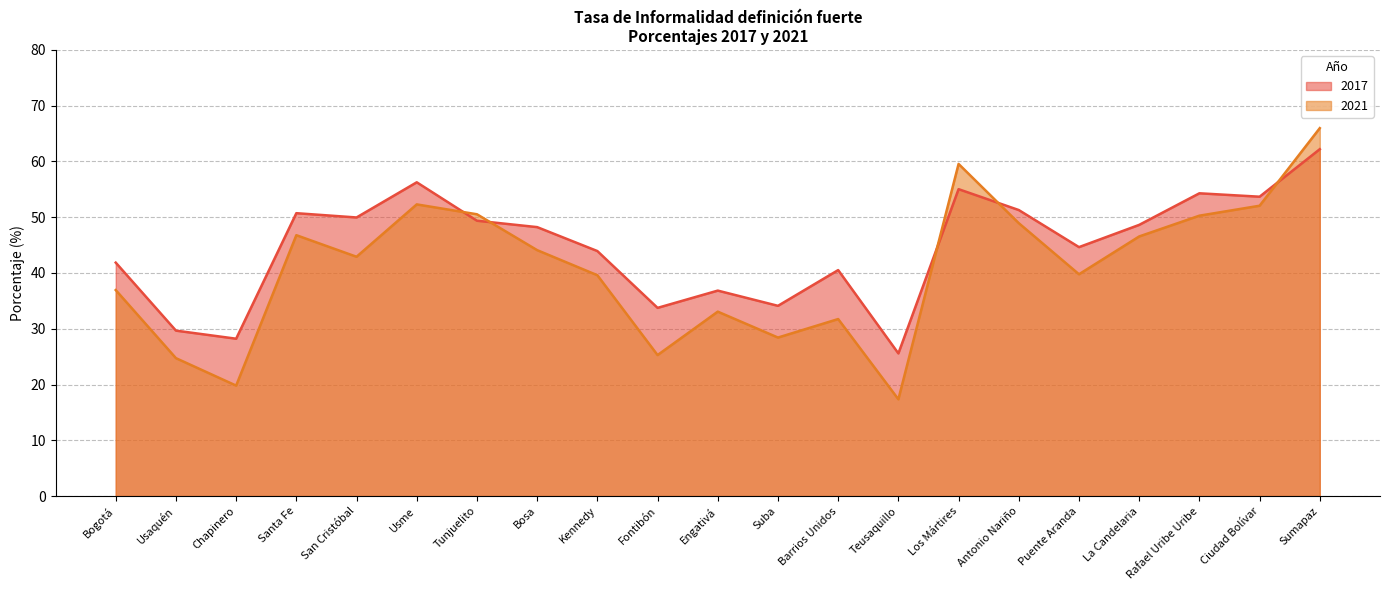

Reading left to right, extract all data points from this chart.

2017: 41.9	29.7	28.2	50.7	50.0	56.3	49.4	48.2	43.9	33.7	36.8	34.1	40.5	25.6	55.0	51.3	44.6	48.6	54.3	53.7	62.2
2021: 36.9	24.7	19.8	46.8	42.9	52.3	50.5	44.1	39.6	25.3	33.1	28.4	31.7	17.3	59.6	48.9	39.8	46.6	50.3	52.1	66.0